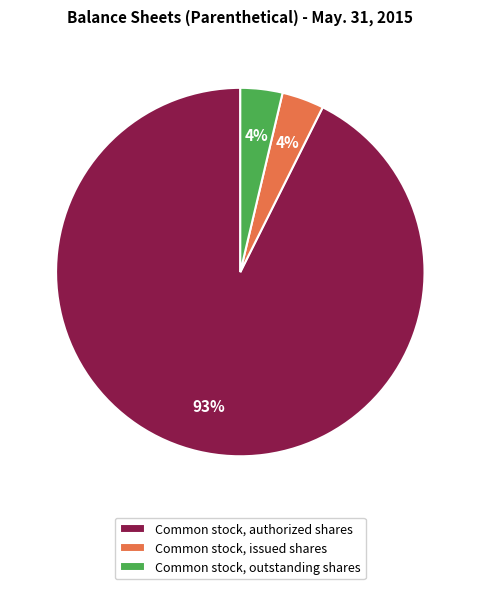

The Common stock, authorized shares slice represents 93% of the pie. True or false?

True